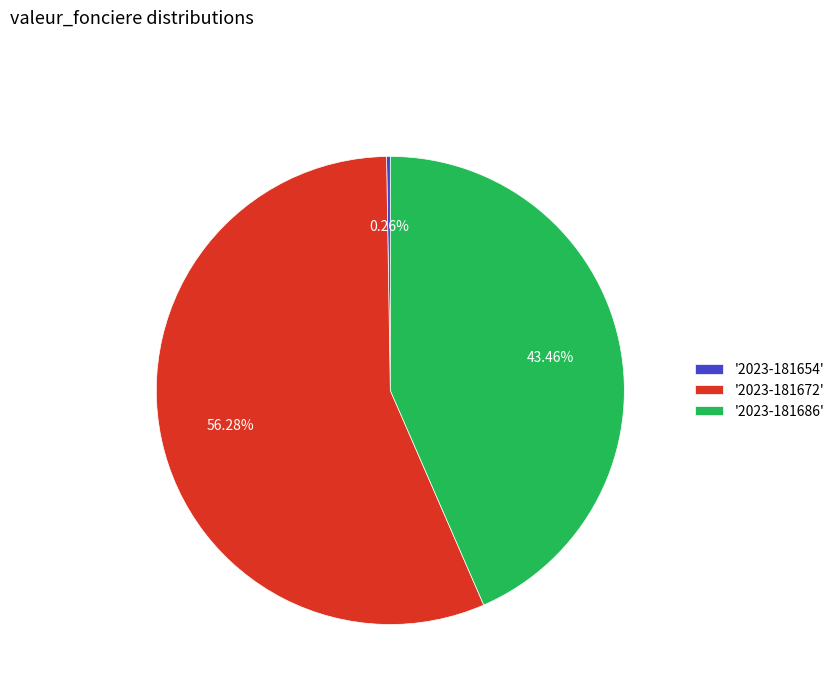

Which slice is the largest?

'2023-181672'